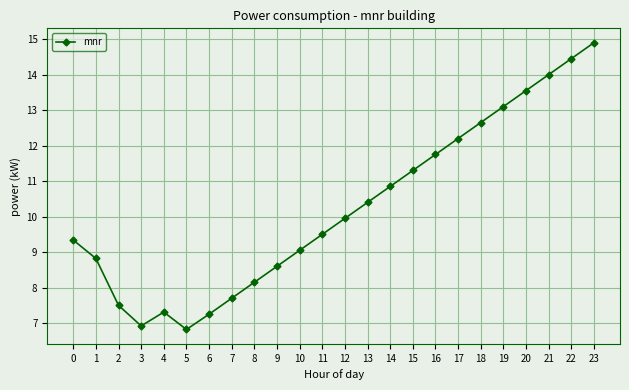

Which label corresponds to the largest value in the chart?

23